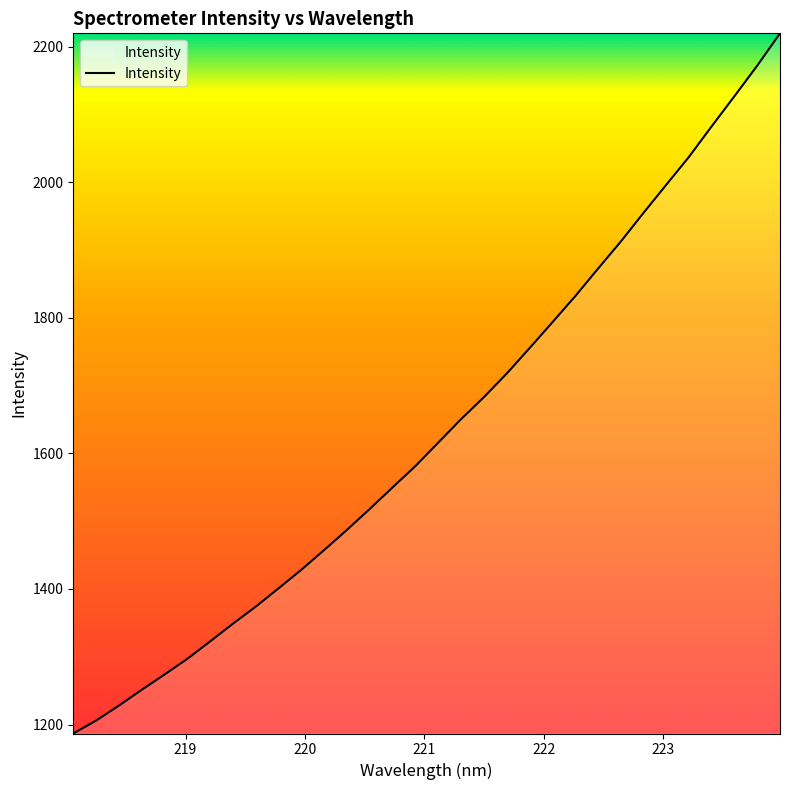

What is the greatest value displayed?

2219.6